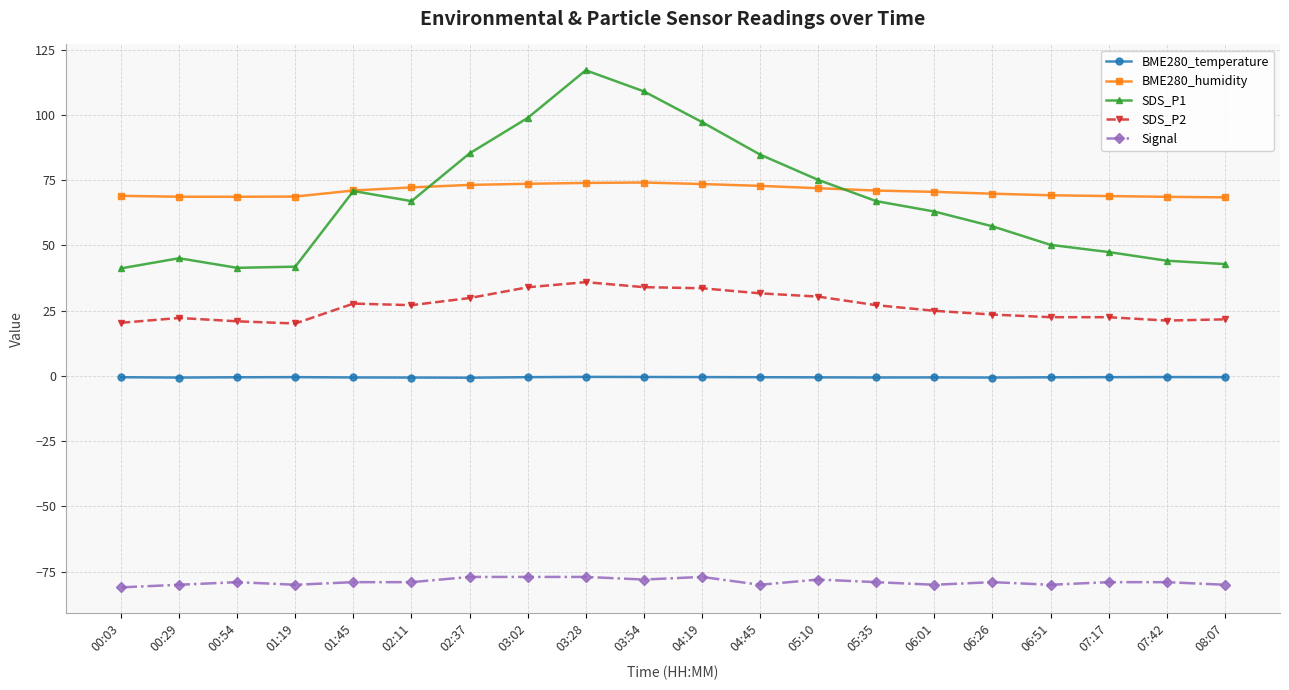

At which category is the sum across all series the highest?

03:28